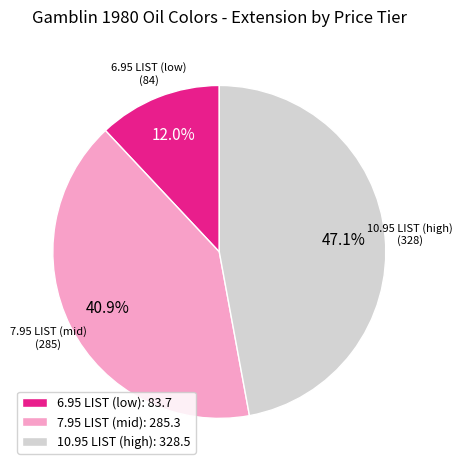

Is 7.95 LIST (mid): 285.3 the majority of the pie?

No